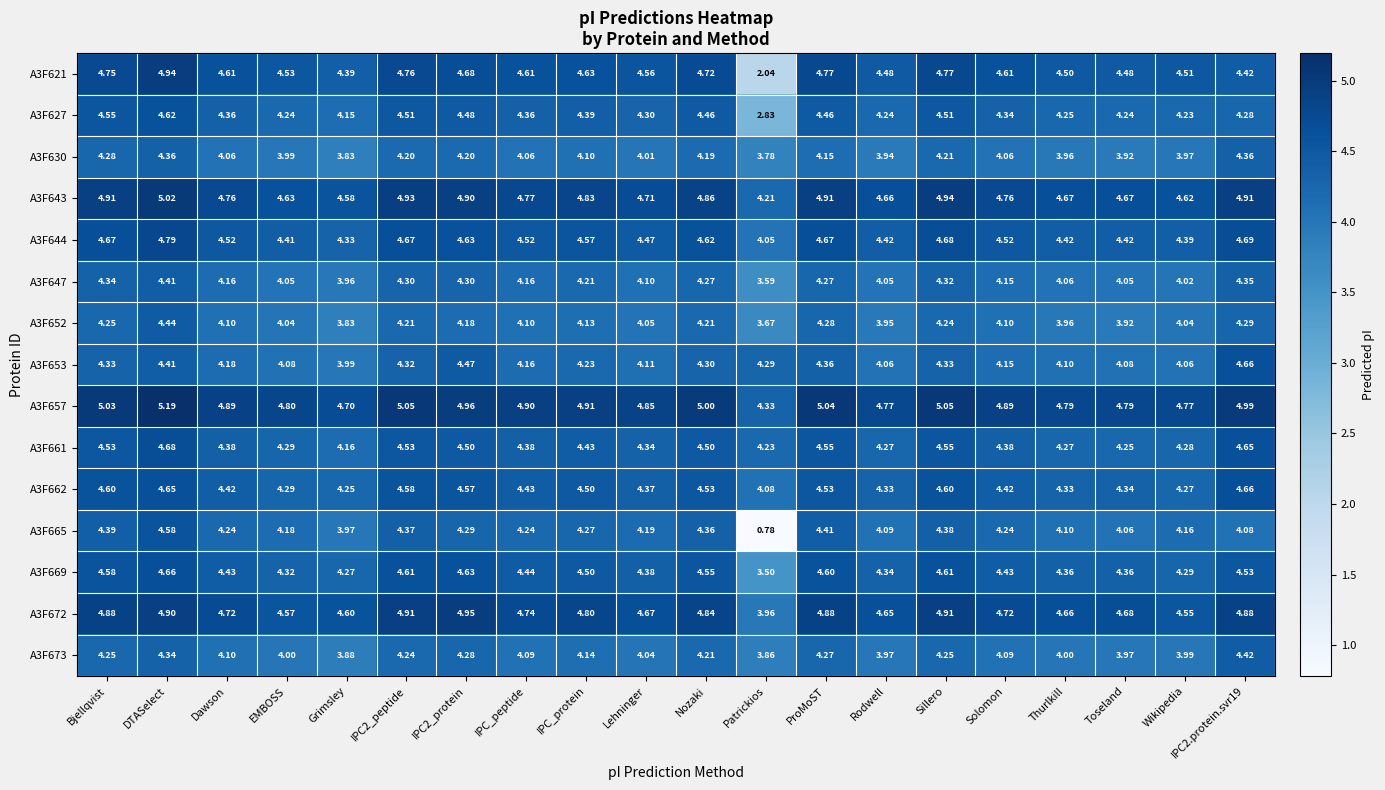

At which category is the sum across all series the highest?

DTASelect